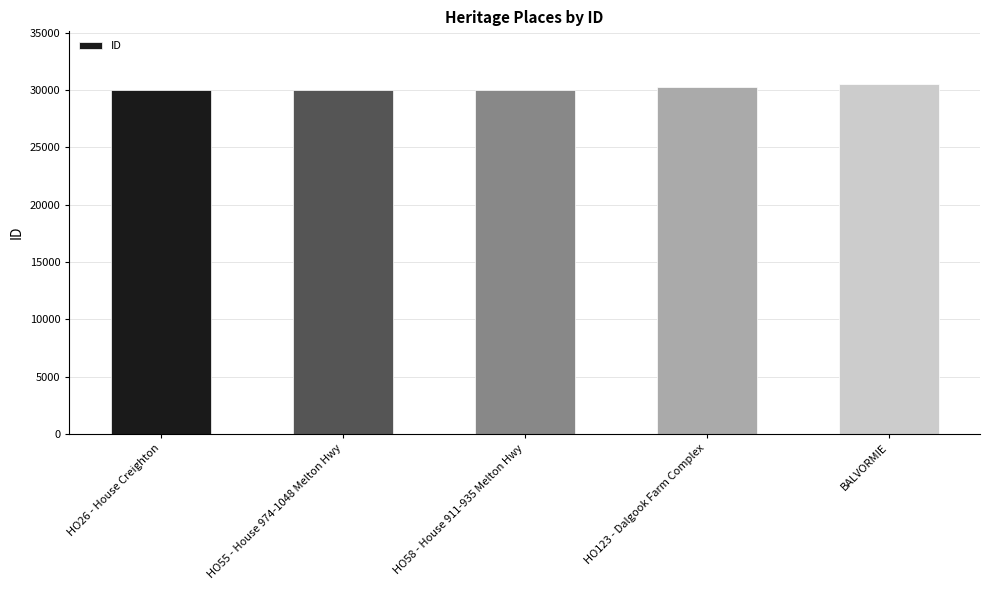

What is the greatest value displayed?

30556